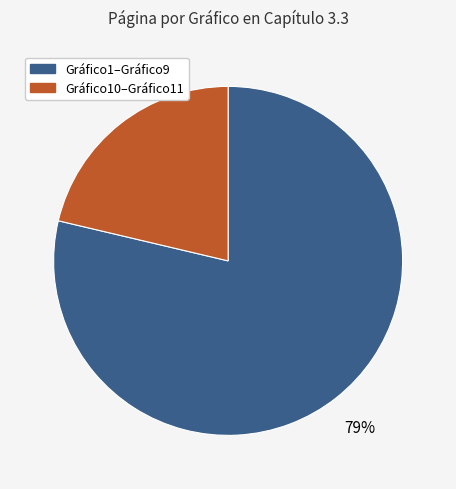

Which category has the smallest portion of the pie?

Gráfico10–Gráfico11